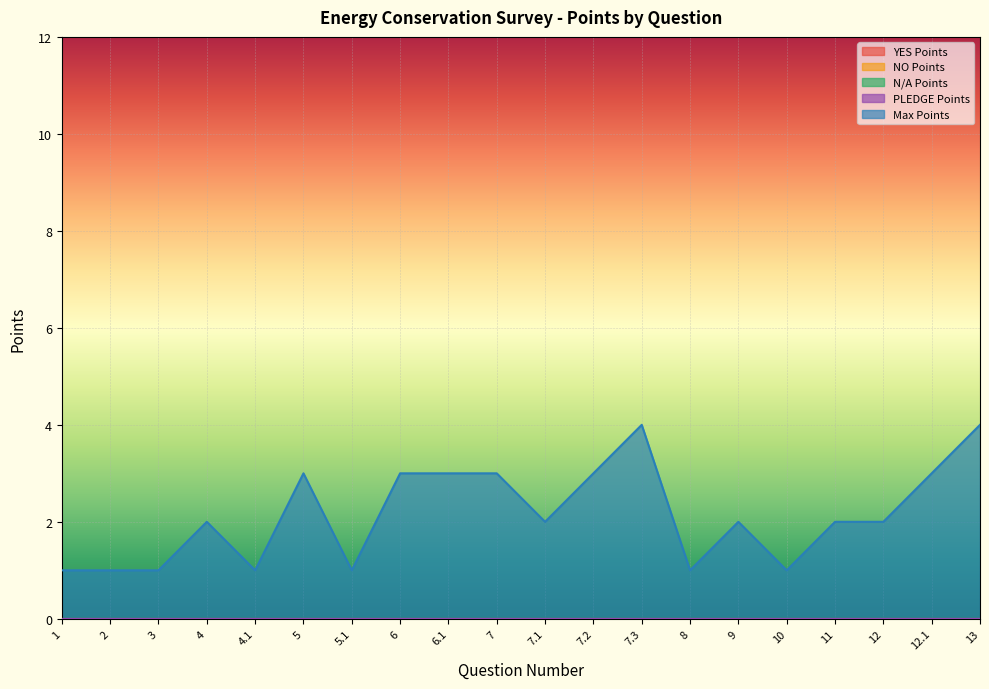

Which label corresponds to the largest value in the chart?

7.3